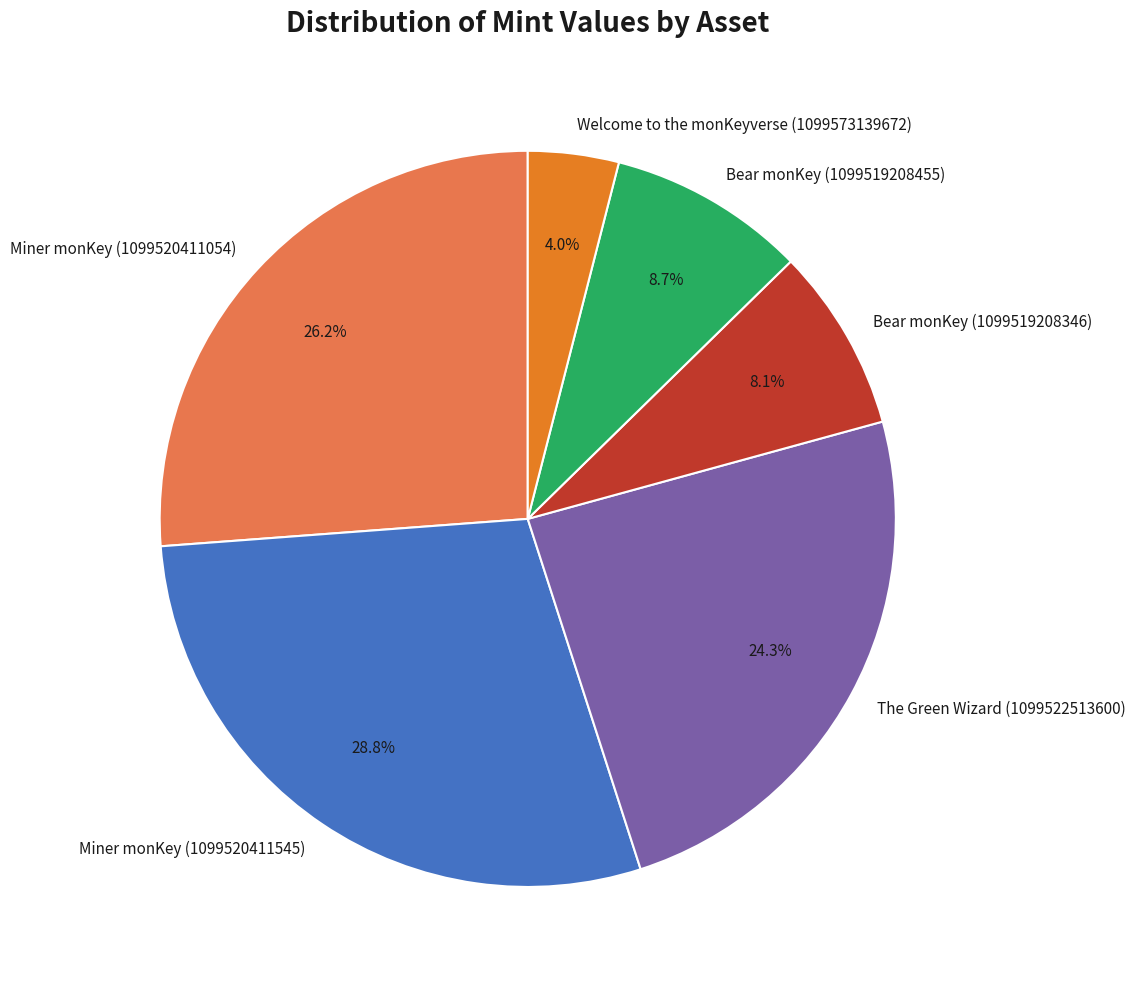

Rank the categories by value from lowest to highest.

Welcome to the monKeyverse (1099573139672), Bear monKey (1099519208346), Bear monKey (1099519208455), The Green Wizard (1099522513600), Miner monKey (1099520411054), Miner monKey (1099520411545)